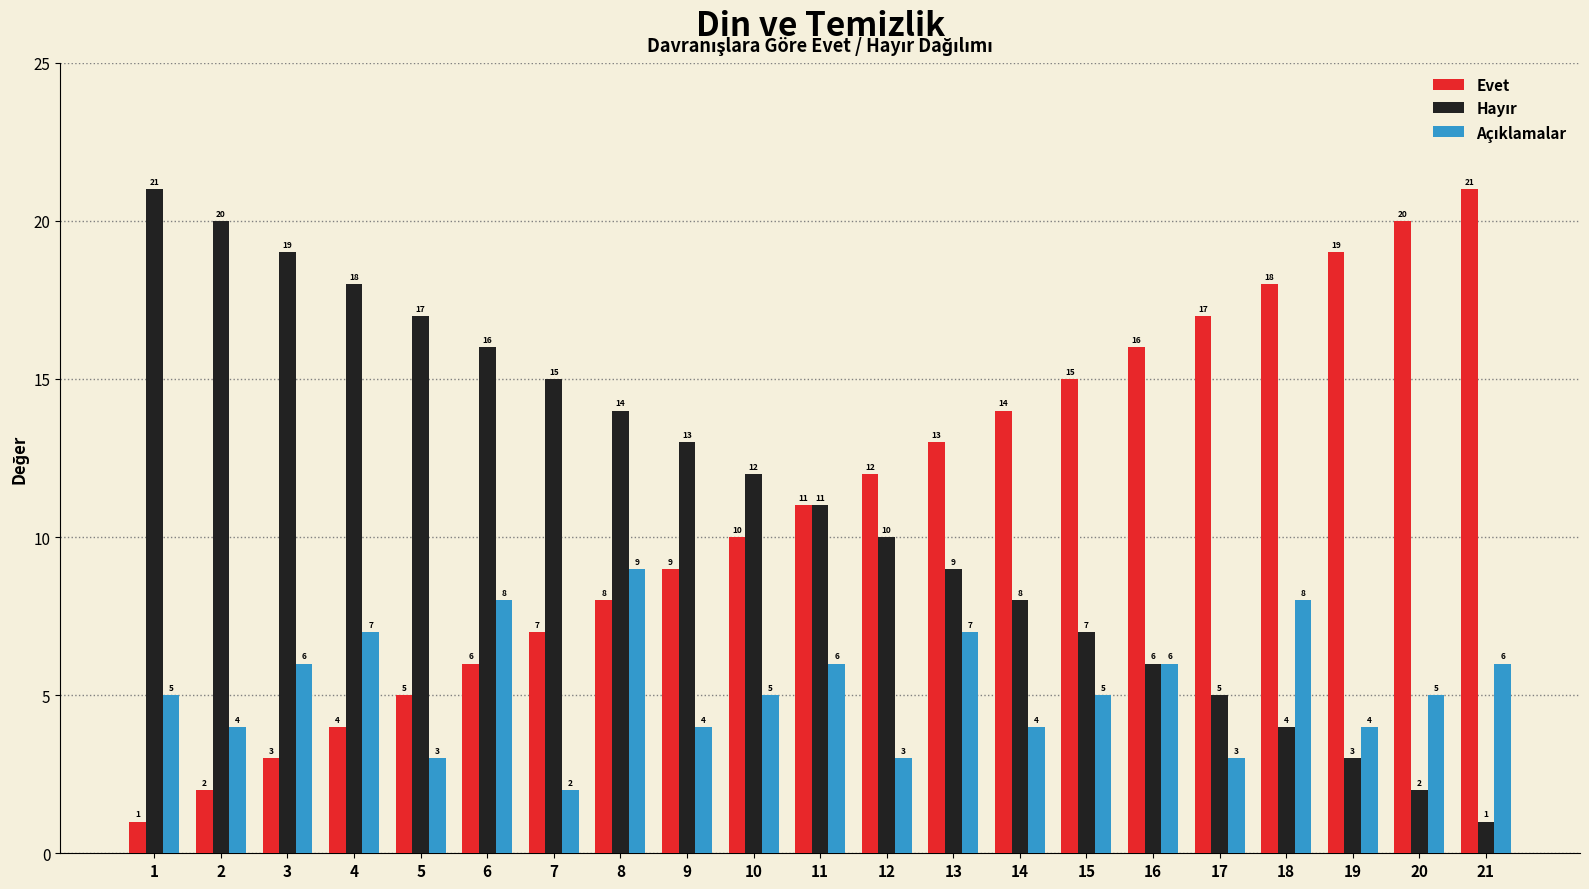

How many categories are shown in the chart?

21